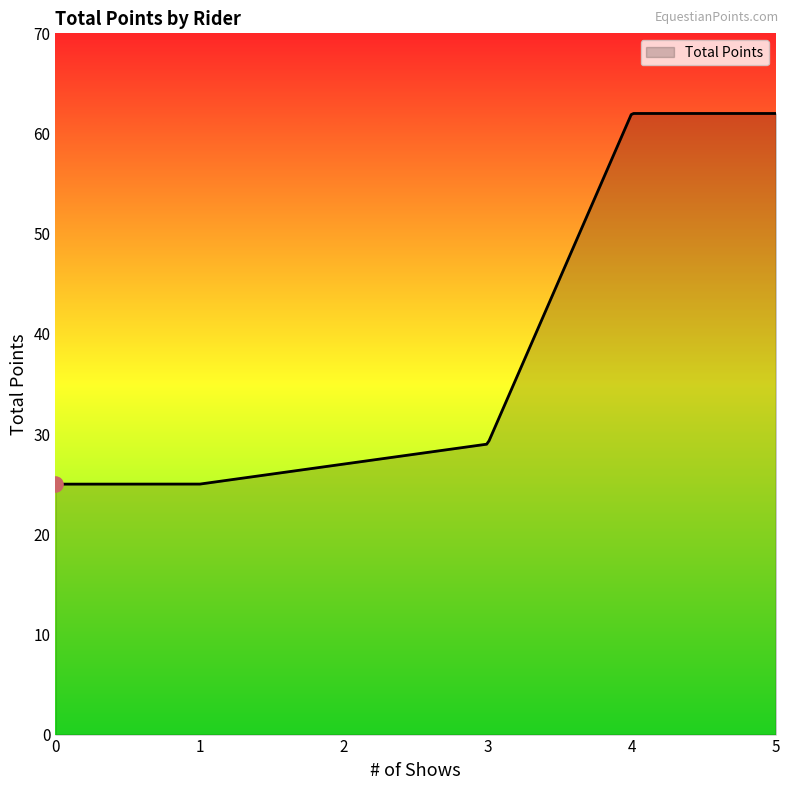

What is the difference between the maximum and minimum values?

37.0